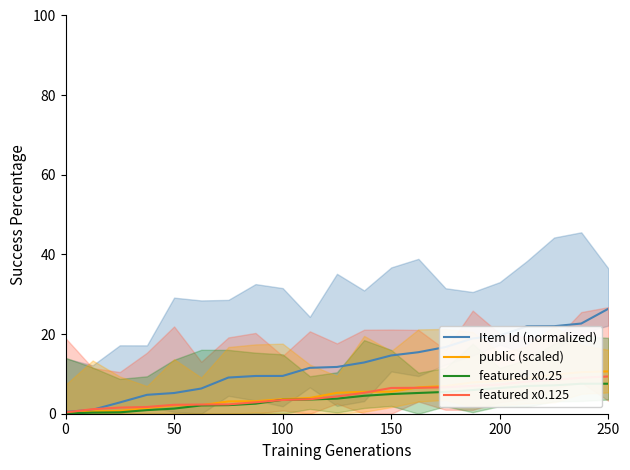

What is the value of the featured x0.125 point at the 18th from the left?

8.1